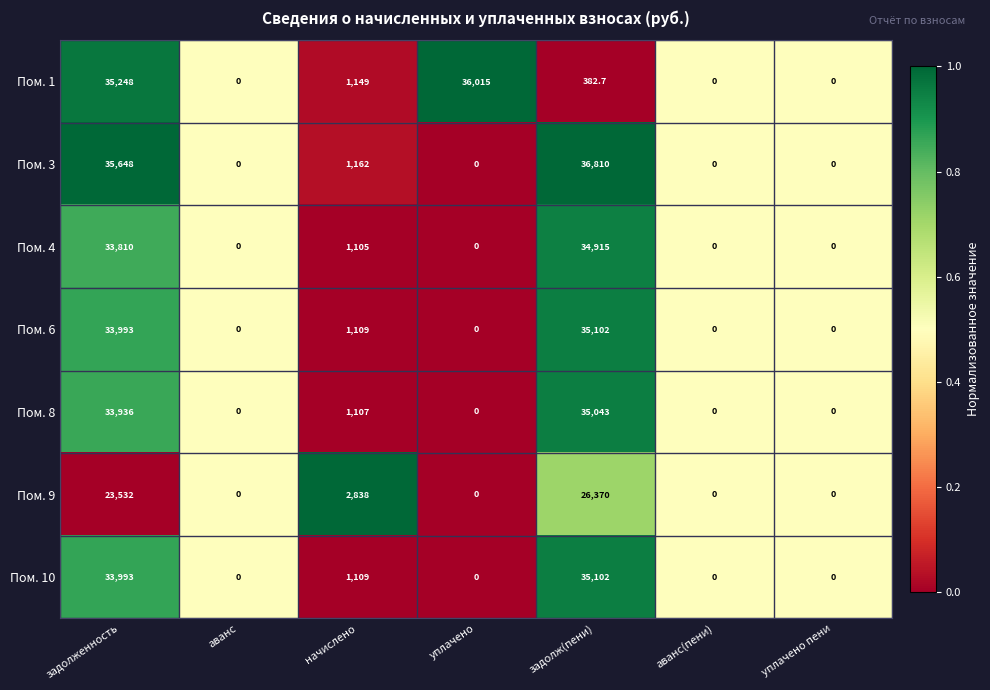

Which category has the highest value across all series?

задолж(пени)